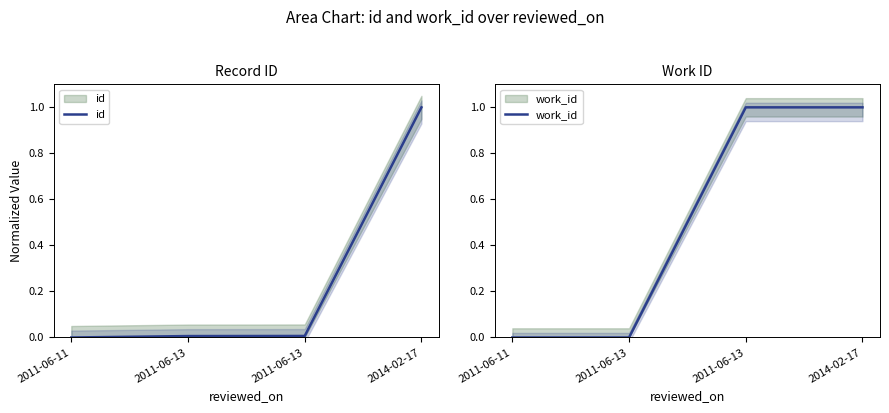

Which has a higher value, 2011-06-13 or 2014-02-17?

2014-02-17